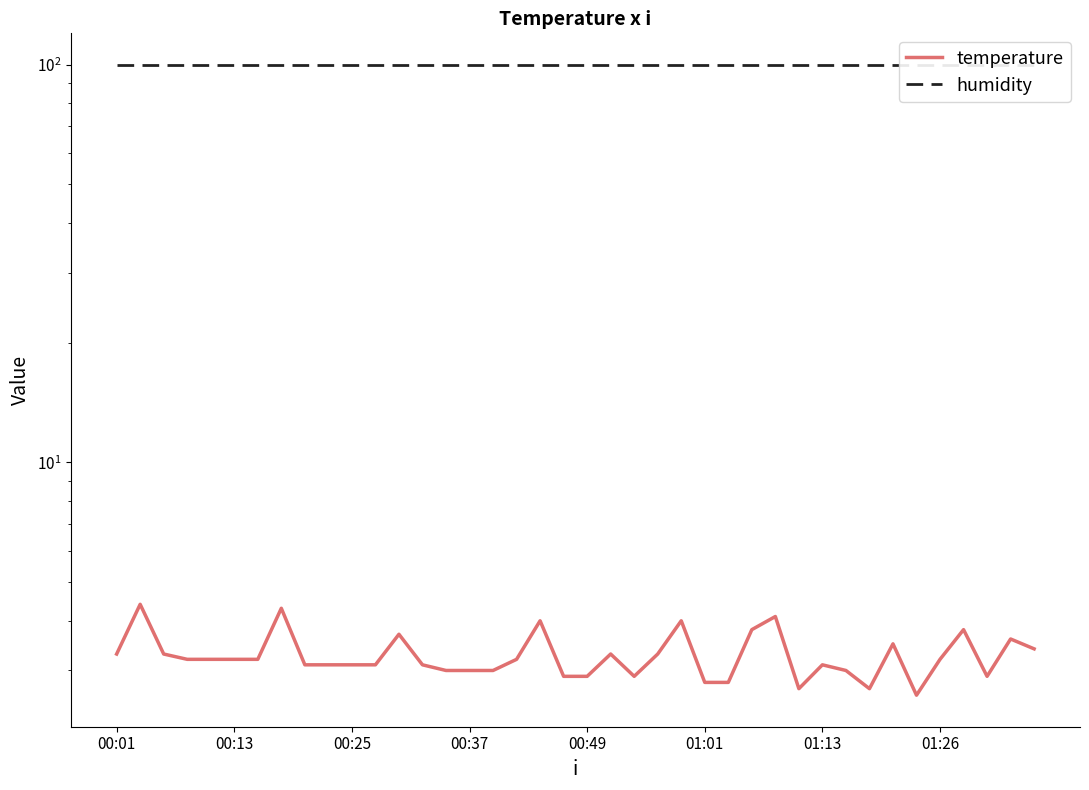

Rank the series by their average value, from highest to lowest.

humidity, temperature